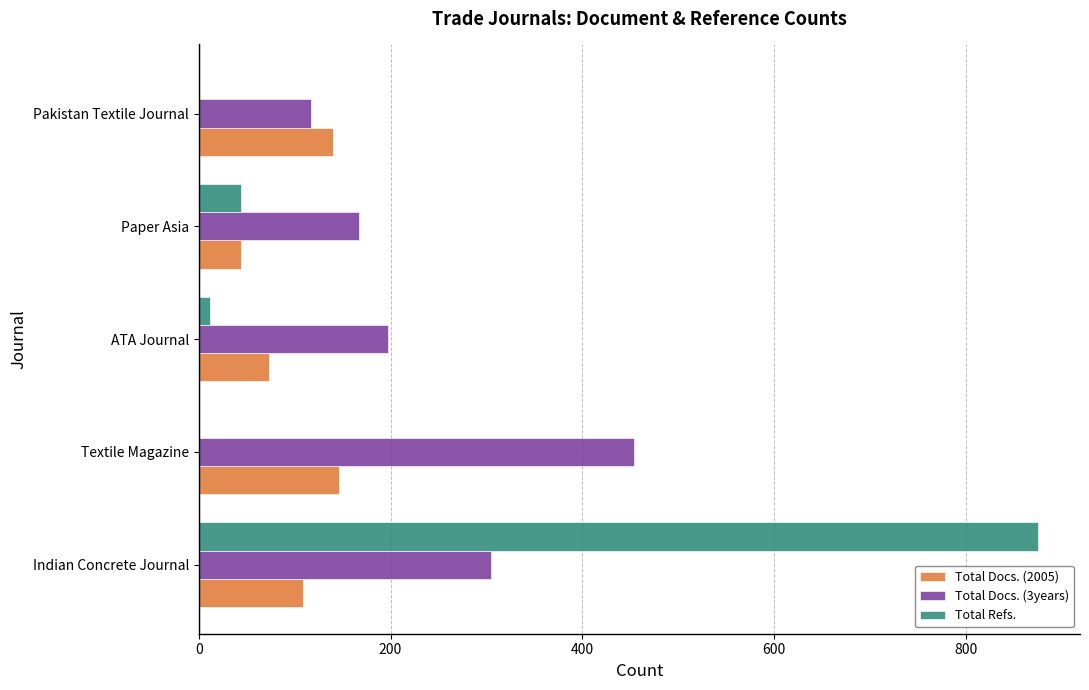

At which category is the sum across all series the highest?

Indian Concrete Journal